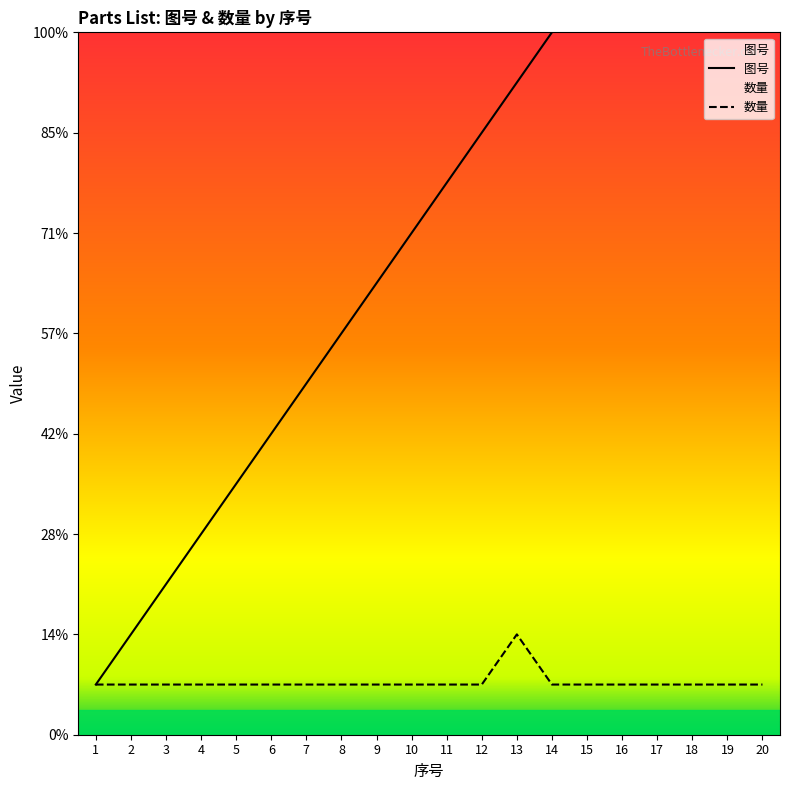

Rank the series at 2 from lowest to highest value.

数量, 图号